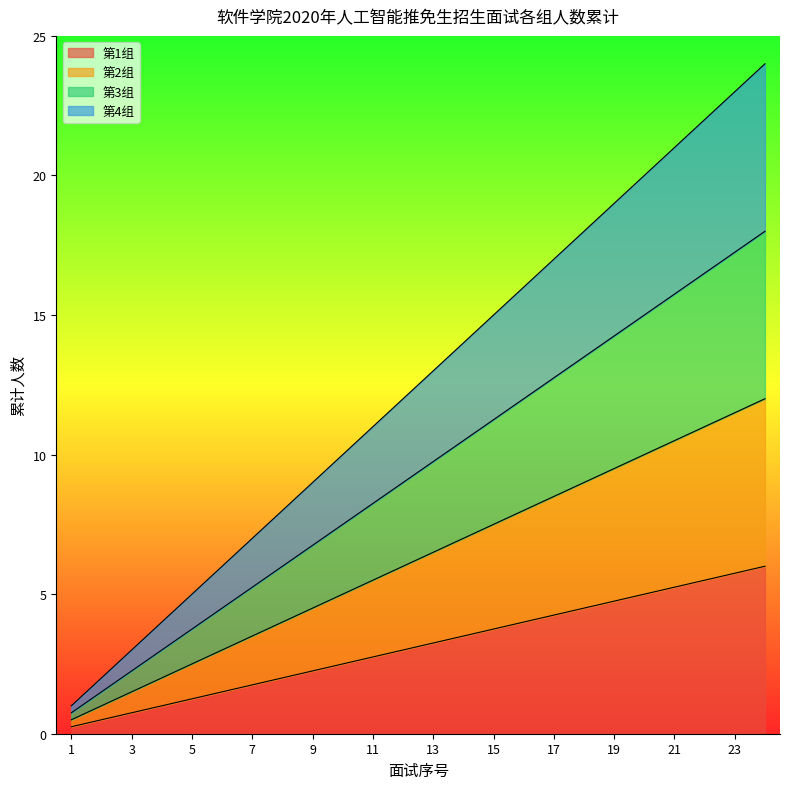

List the labels in order of 第4组 value, largest first.

24, 23, 22, 21, 20, 19, 18, 17, 16, 15, 14, 13, 12, 11, 10, 9, 8, 7, 6, 5, 4, 3, 2, 1